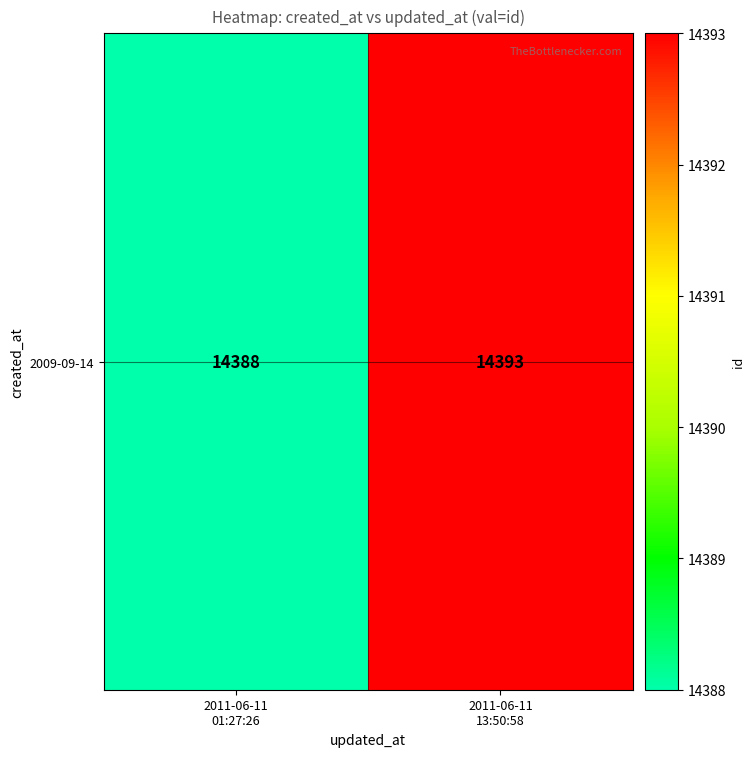

Which has a higher value, 2011-06-11
13:50:58 or 2011-06-11
01:27:26?

2011-06-11
13:50:58